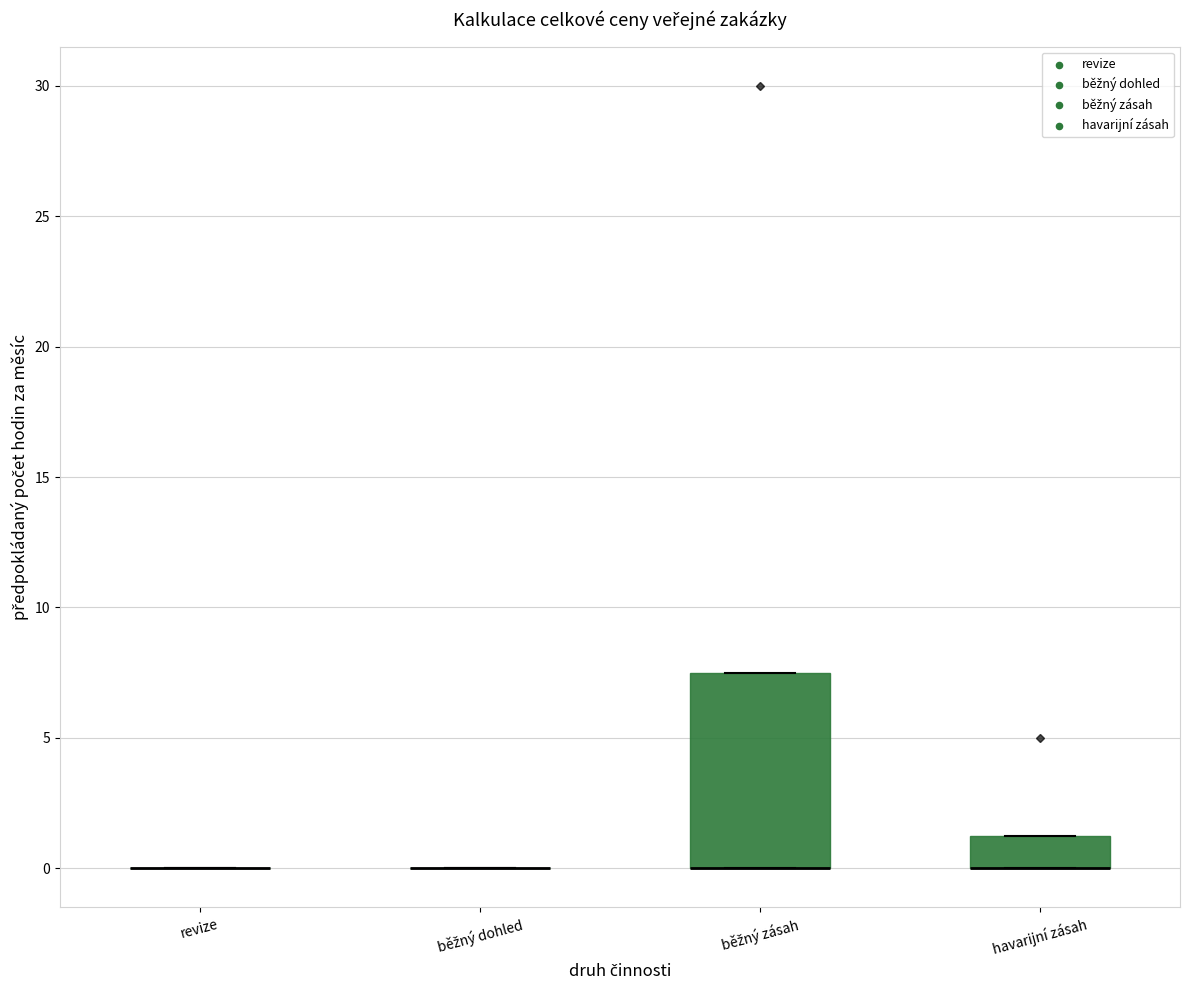

Reading left to right, transcribe this box plot: for each box, give where its median line is, the range the box spans, and where its two whiskers end, as read against the y-axis. The values are not printed on the chart, so give them approximately, as read against the axis.

revize: box collapsed to a line at 0.0, whiskers 0.0 to 0.0
běžný dohled: box collapsed to a line at 0.0, whiskers 0.0 to 0.0
běžný zásah: median 0.0 (drawn on the box's lower edge), box 0.0 to 7.5, whiskers 0.0 to 7.5
havarijní zásah: median 0.0 (drawn on the box's lower edge), box 0.0 to 1.5, whiskers 0.0 to 1.5